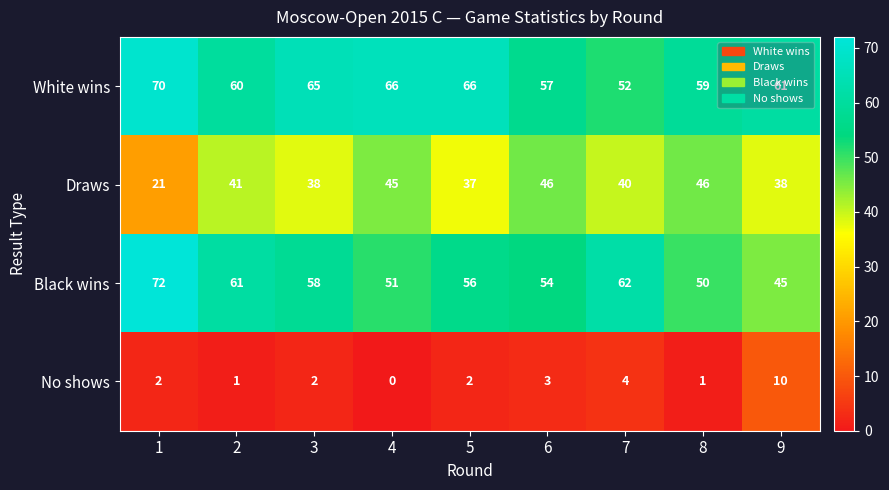

What is the minimum value for Black wins?

45